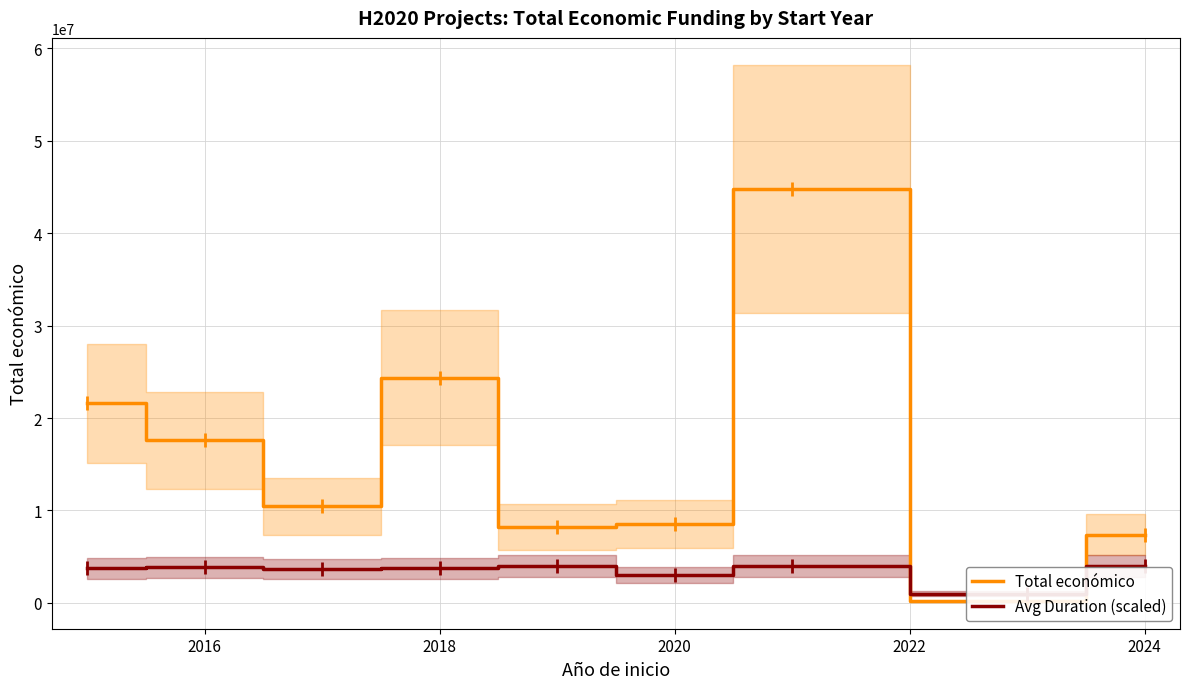

Is this an area chart (filled region under the line)?

No